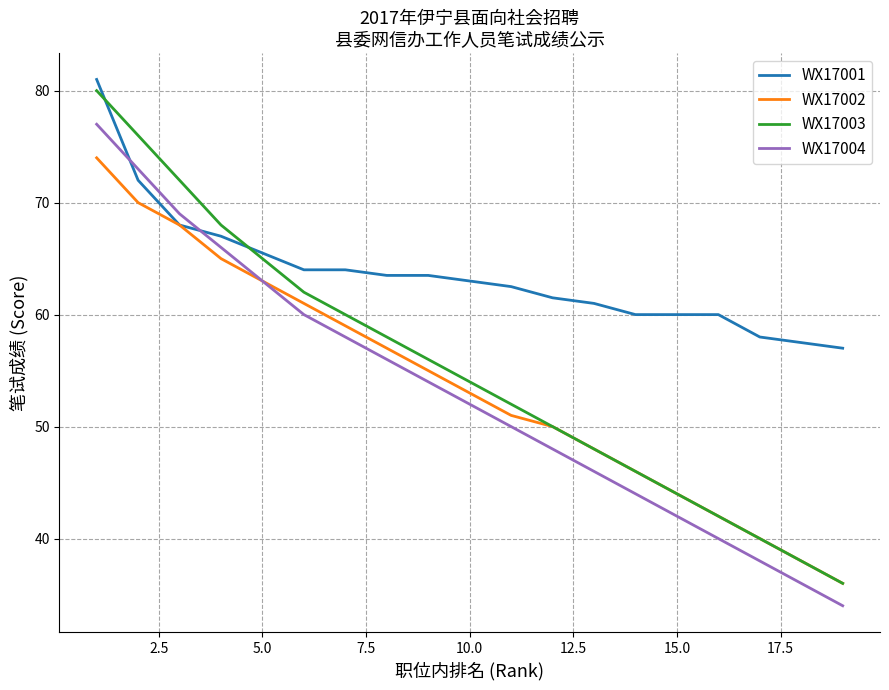

What is the greatest value displayed?

81.0